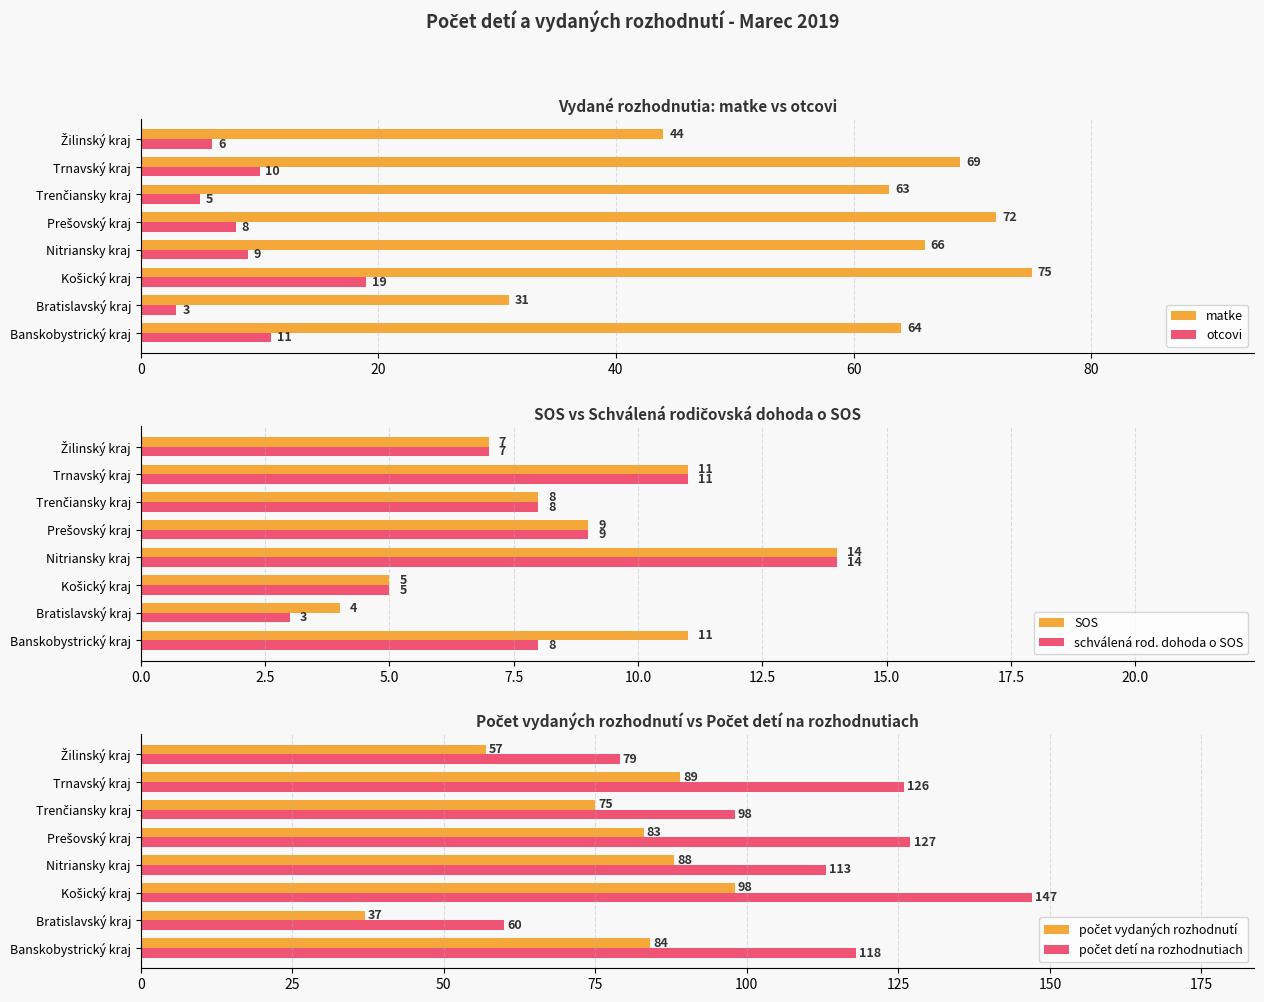

What is the sum of all matke values?

484